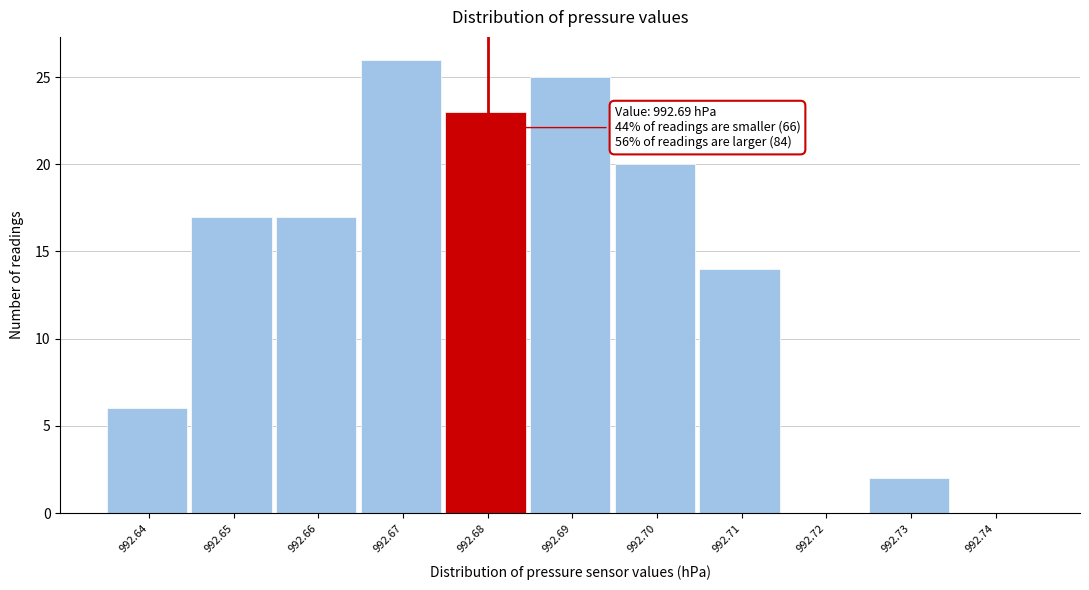

Reading right to left, what are all the values shown in this chart?

992.74=0	992.73=2	992.72=0	992.71=14	992.70=20	992.69=25	992.68=23	992.67=26	992.66=17	992.65=17	992.64=6